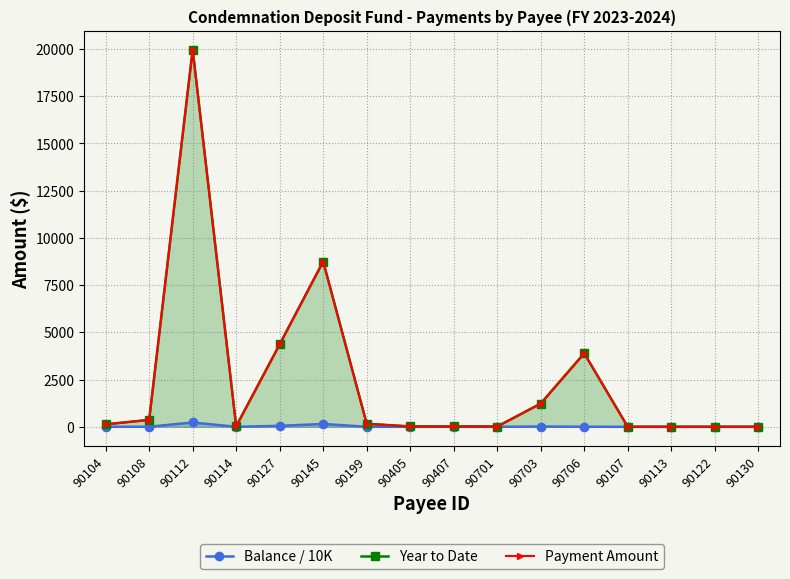

How many values in the Payment Amount series exceed 130?

8